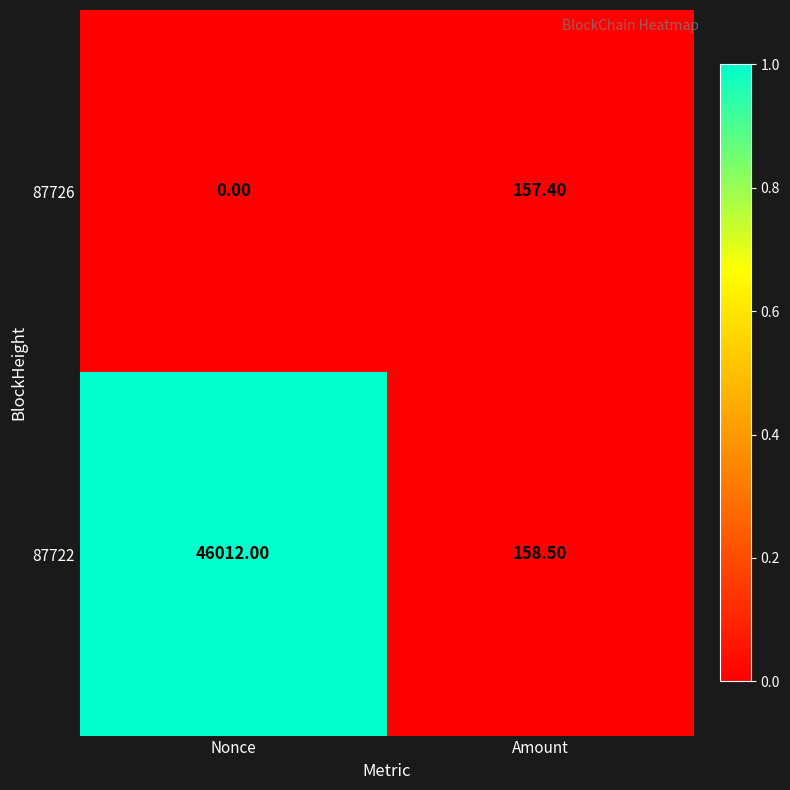

Which category has the highest value in the 87722 series?

Nonce